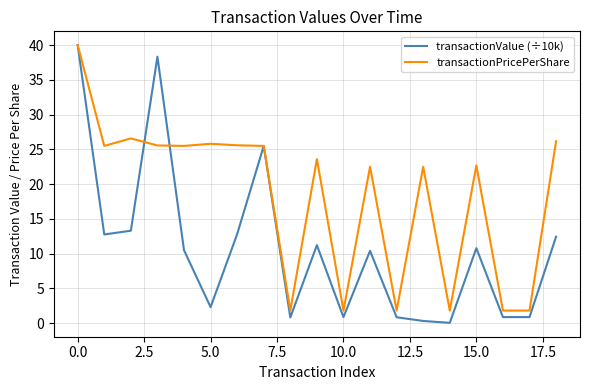

What is the minimum value for transactionPricePerShare?

1.8